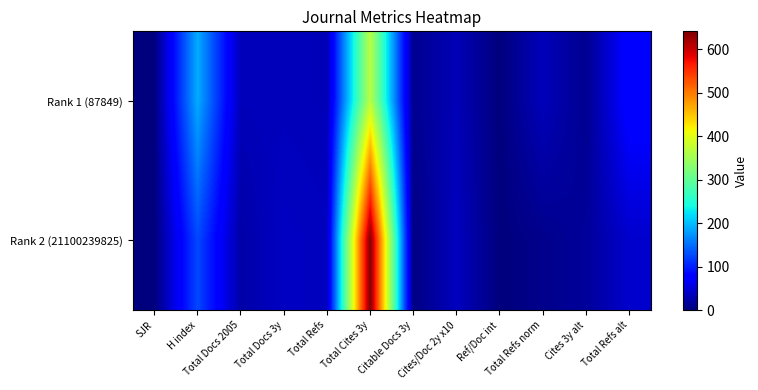

At Cites/Doc 2y x10, list the series in order from largest to smallest.

Rank 2 (21100239825), Rank 1 (87849)